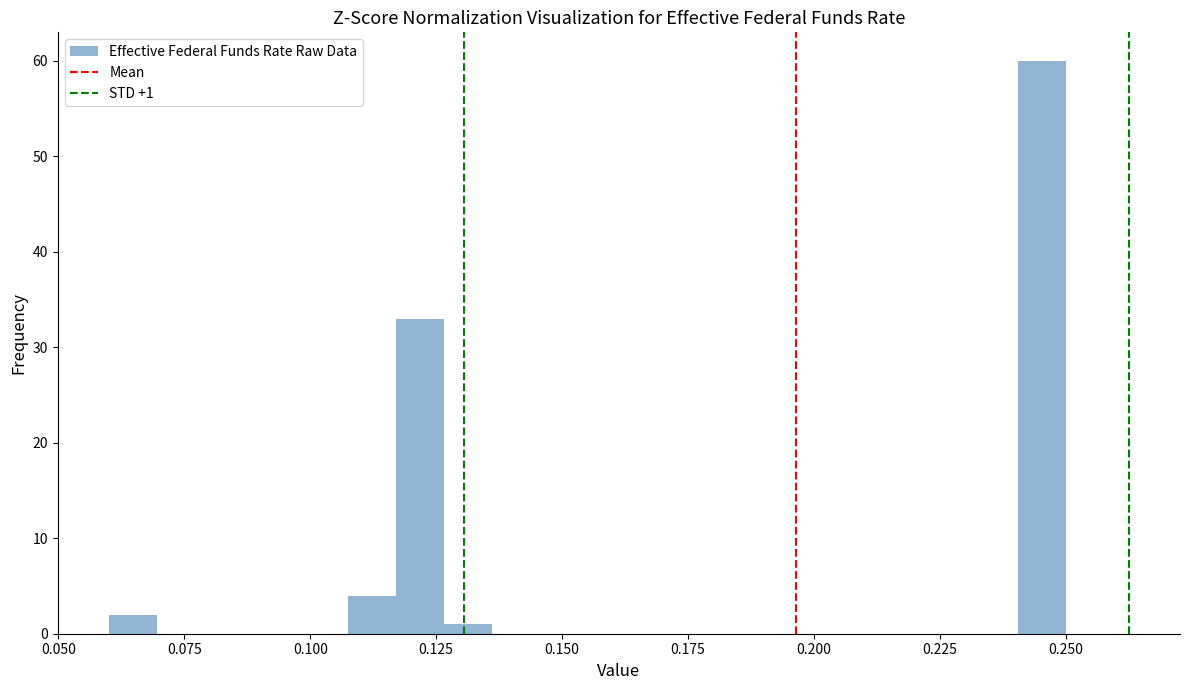

Around what value on the x-axis is the tallest bar? Give the approximate position of its centre, as read against the axis.

0.245